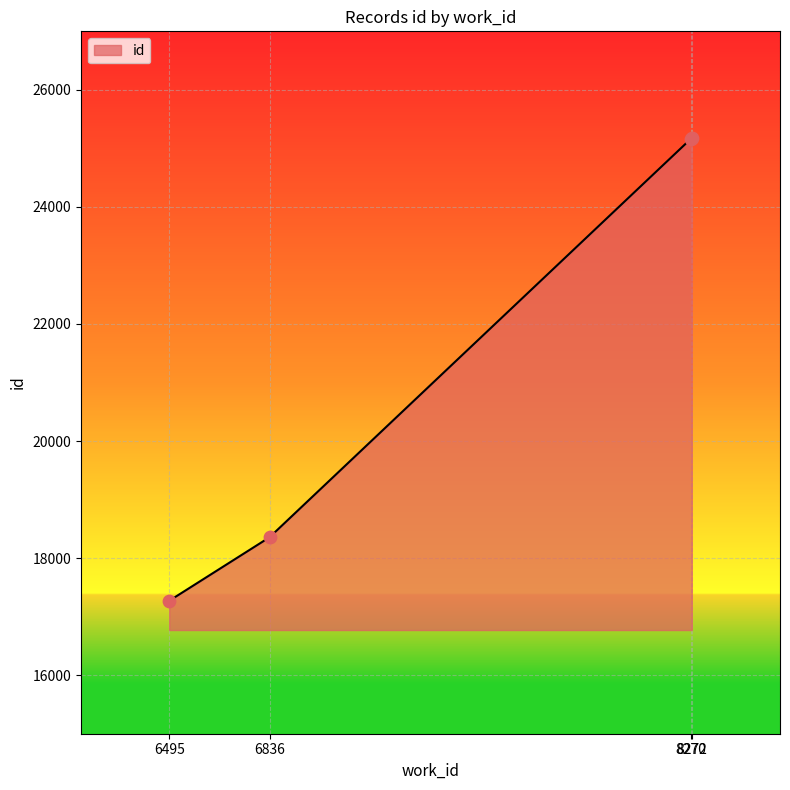

Between 6495 and 8270, which is larger?

8270